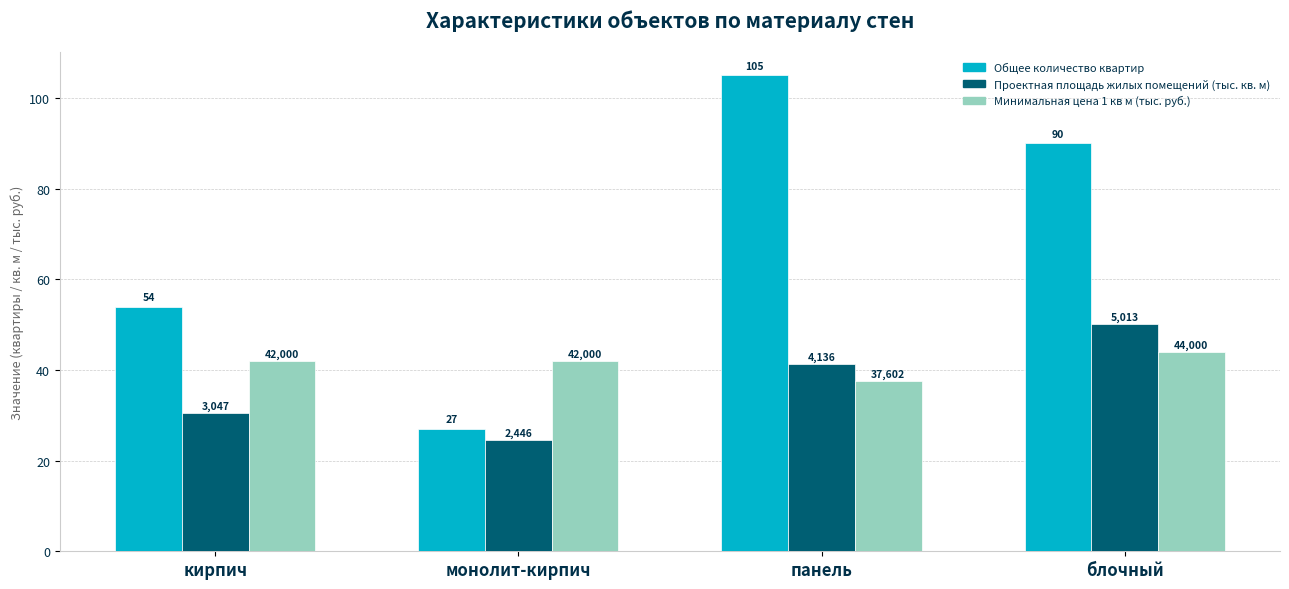

What is the lowest value of the Минимальная цена 1 кв м (тыс. руб.) series?

37.6